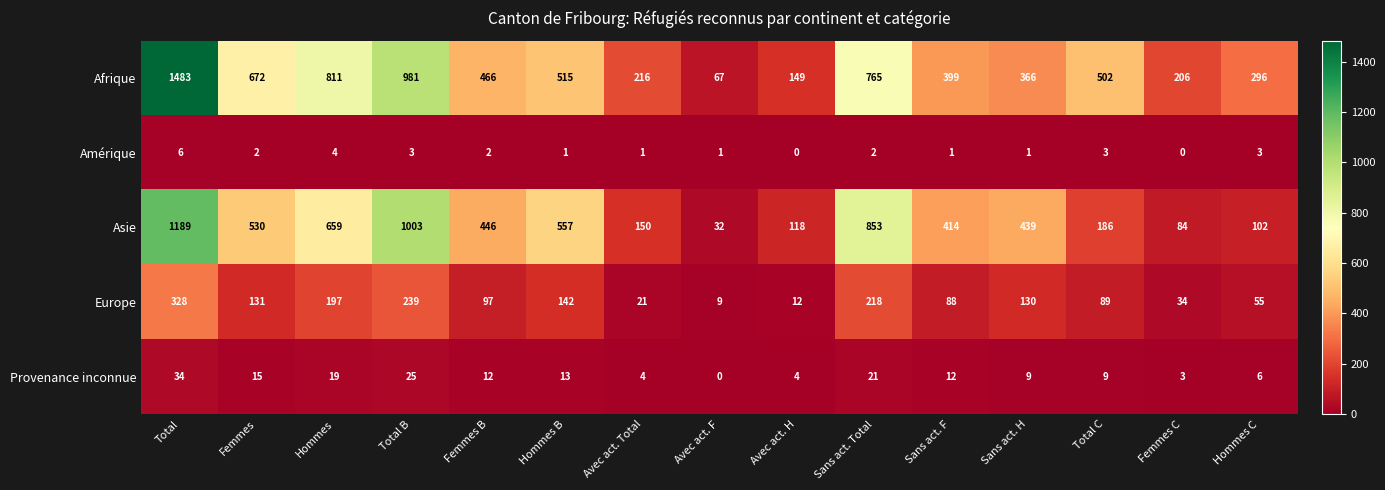

At how many categories does at least one series exceed 430?

9